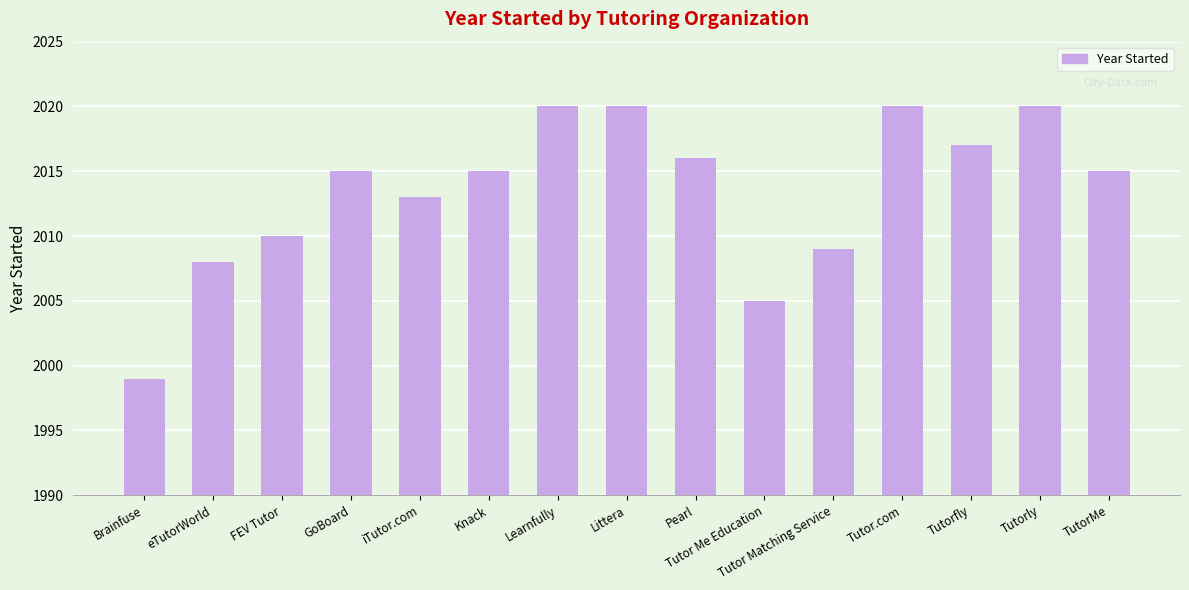

What is the minimum value shown in the chart?

1999